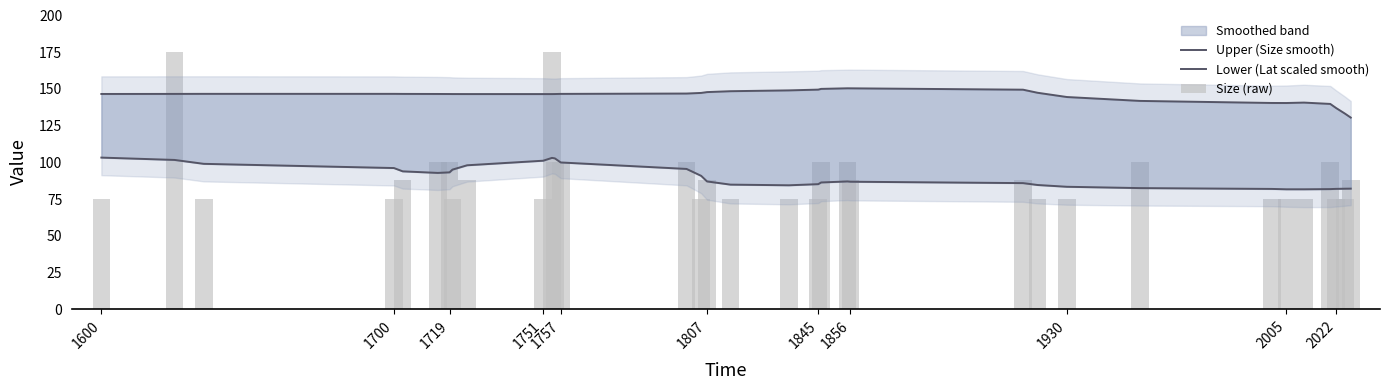

The value of Size (raw) at 29 is 37.2. True or false?

False